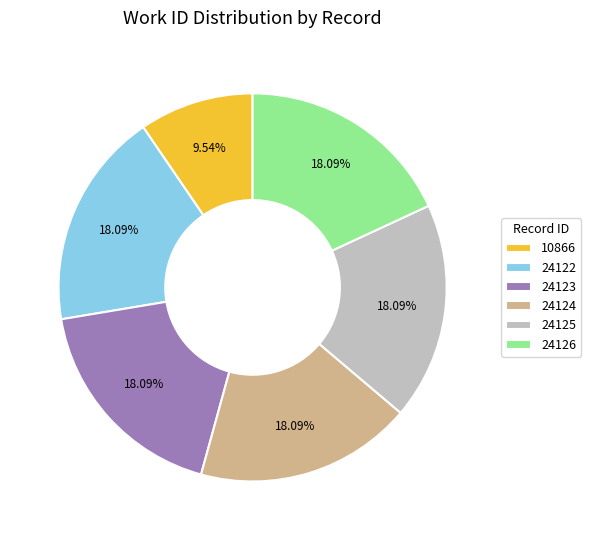

Do 24122 and 24123 together represent more than half of the pie?

No